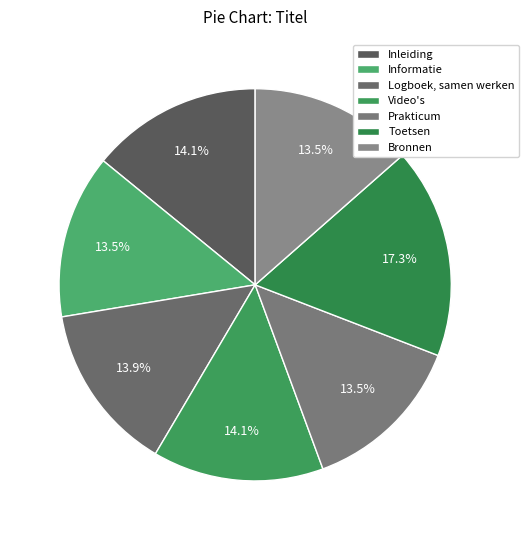

Between Bronnen and Logboek, samen werken, which is larger?

Logboek, samen werken